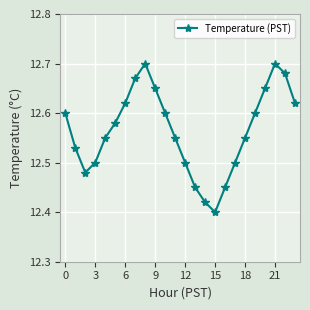

What is the sum of all values?

301.6